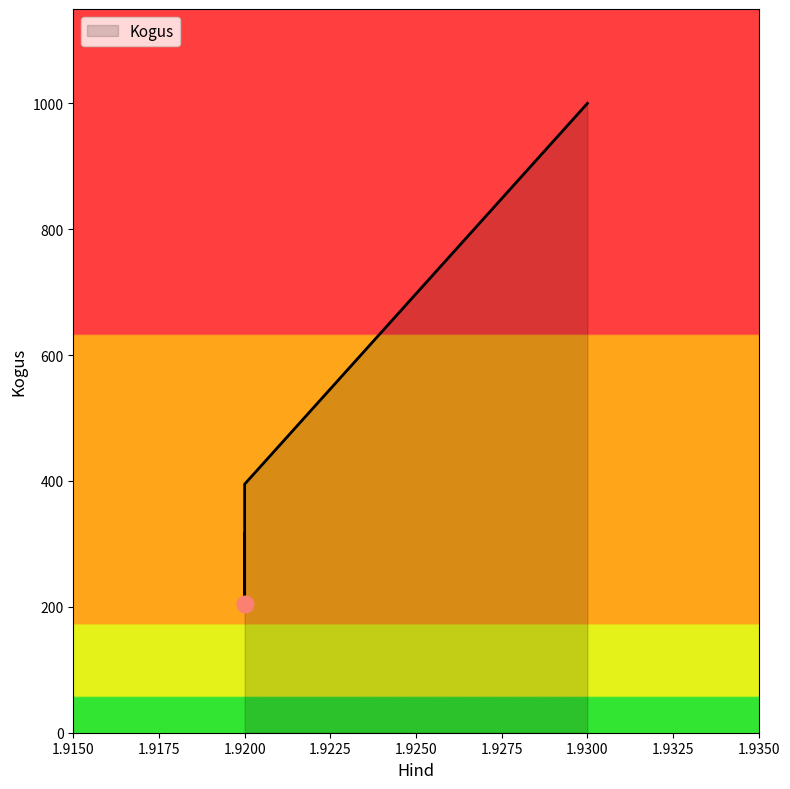

The value at 1.92 is 413. True or false?

False